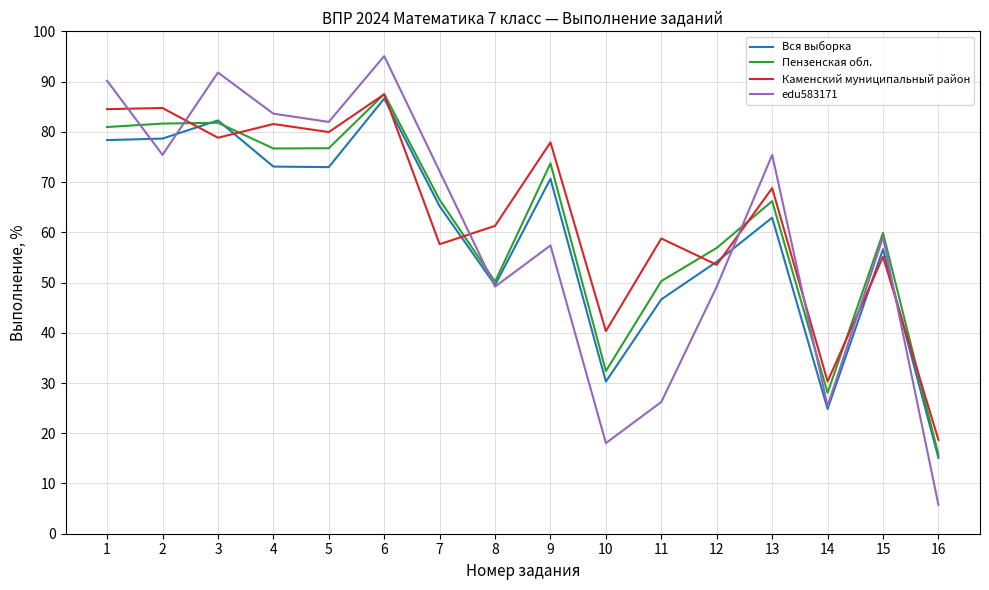

Where is the first local maximum for edu583171?

3